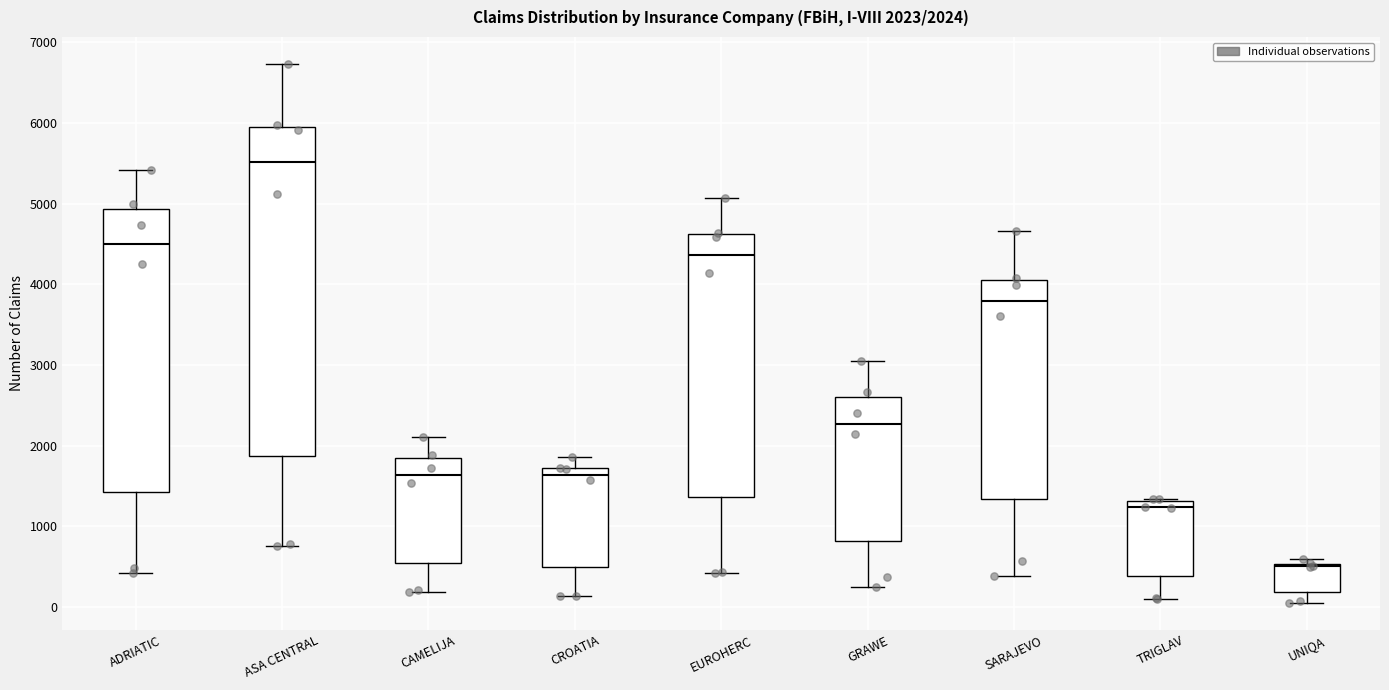

Which box is the tallest, from its lower edge to its upper edge?

ASA CENTRAL